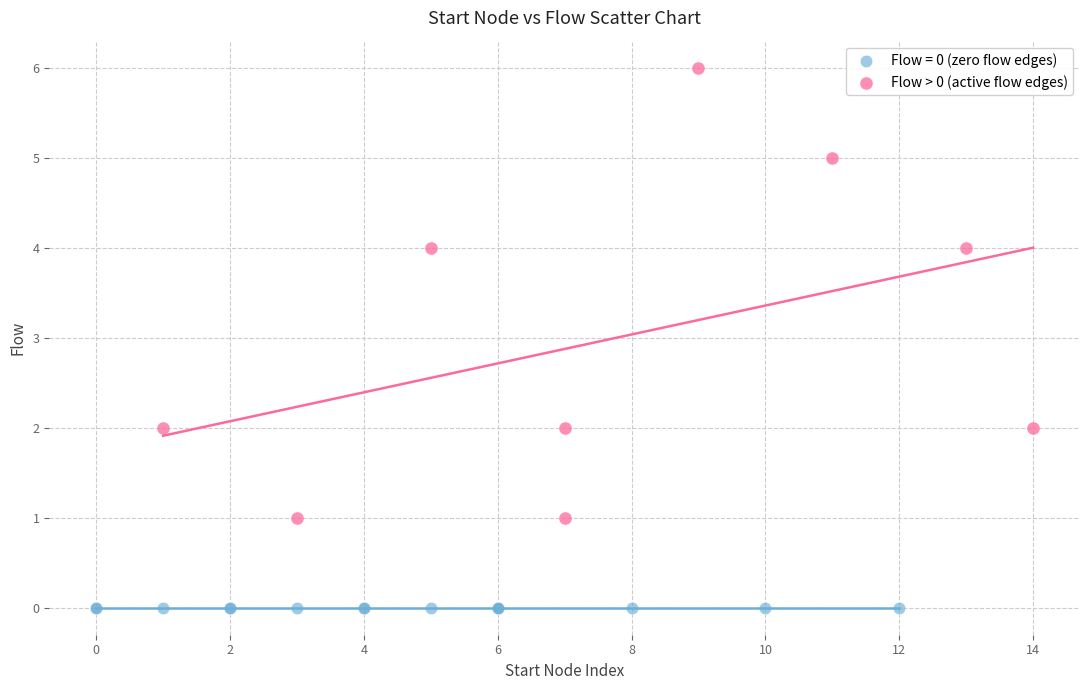

Which series contains the highest Y value?

Flow > 0 (active flow edges)